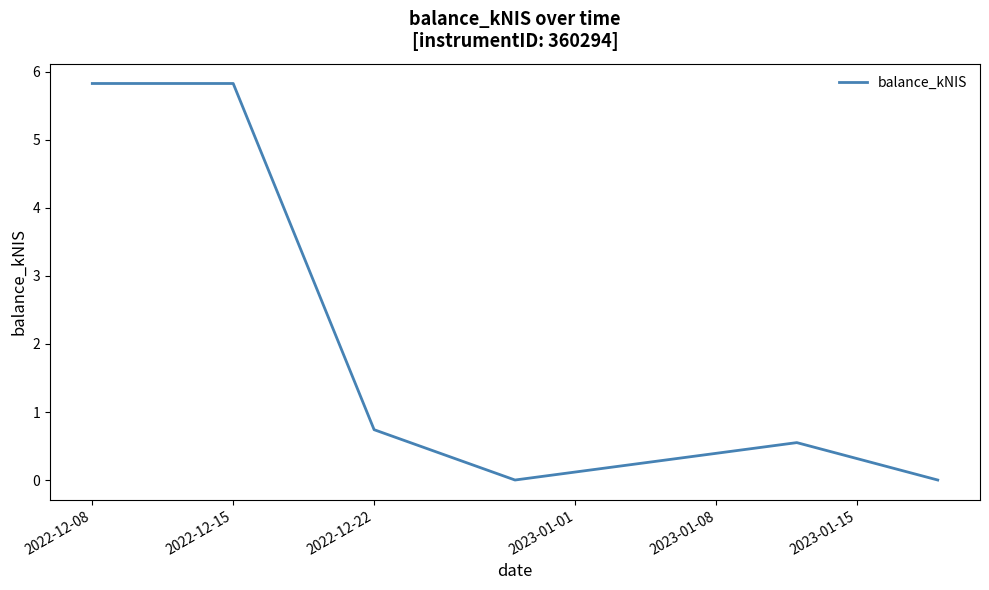

How many interior local valleys (lower than both neighbors) does the data have?

1